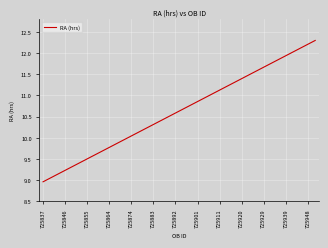

What is the greatest value displayed?

12.3